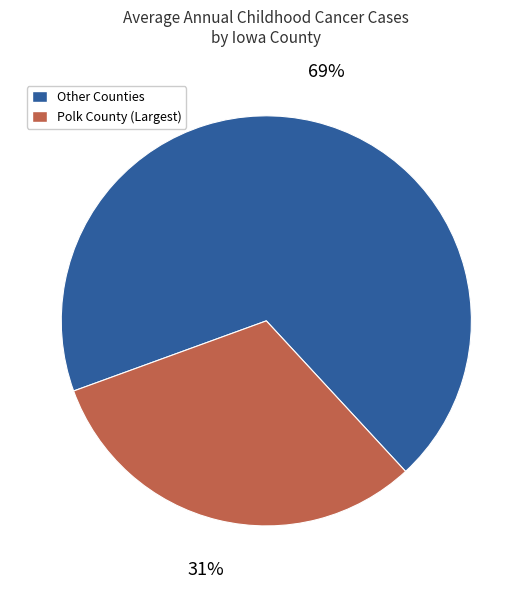

True or false: Other Counties accounts for 59% of the total.

False